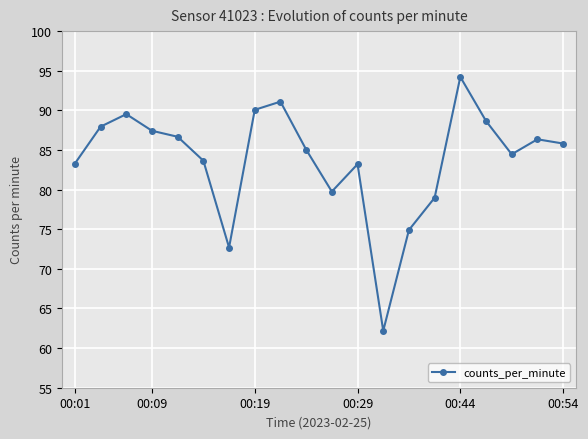

What is the maximum value shown in the chart?

94.2